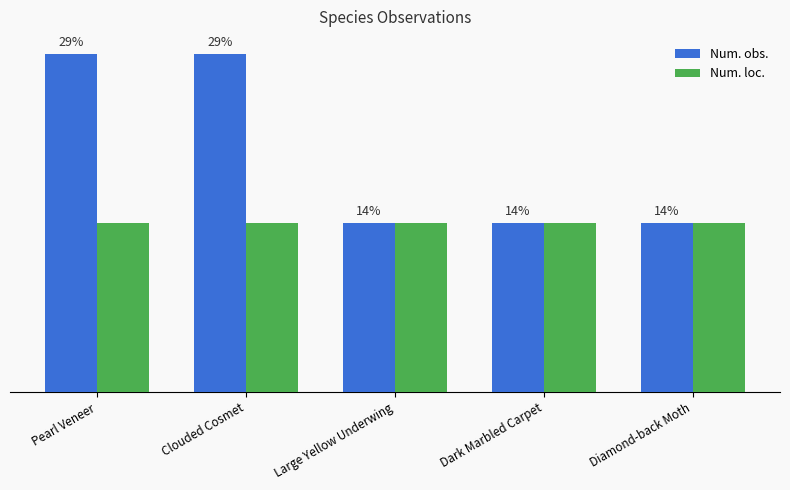

Does the chart contain any negative values?

No